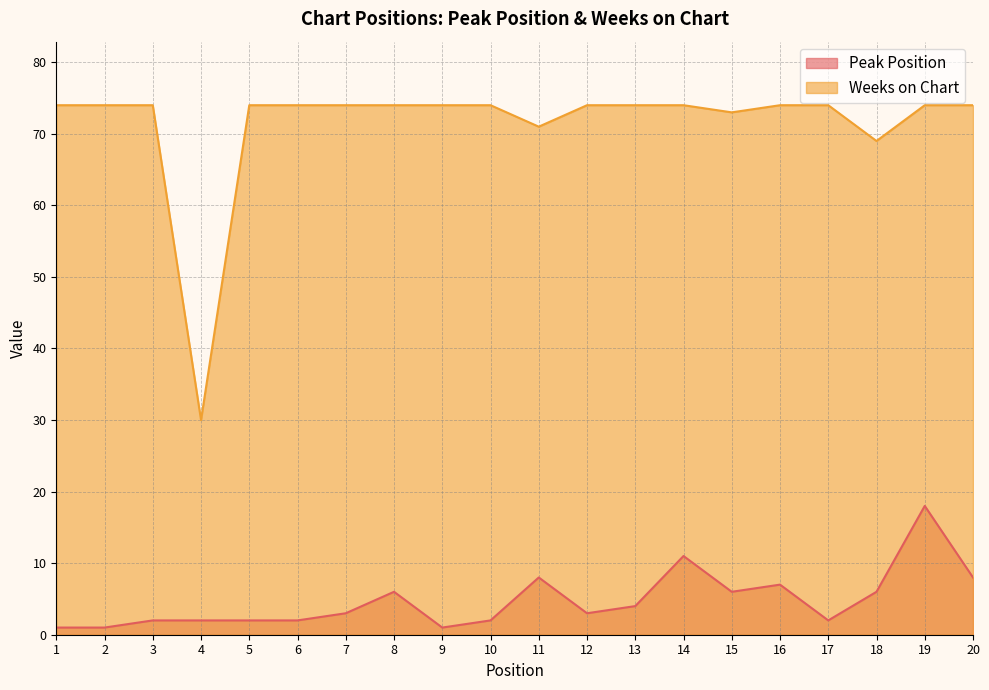

What is the value of the Peak Position point at the 1st from the left?

1